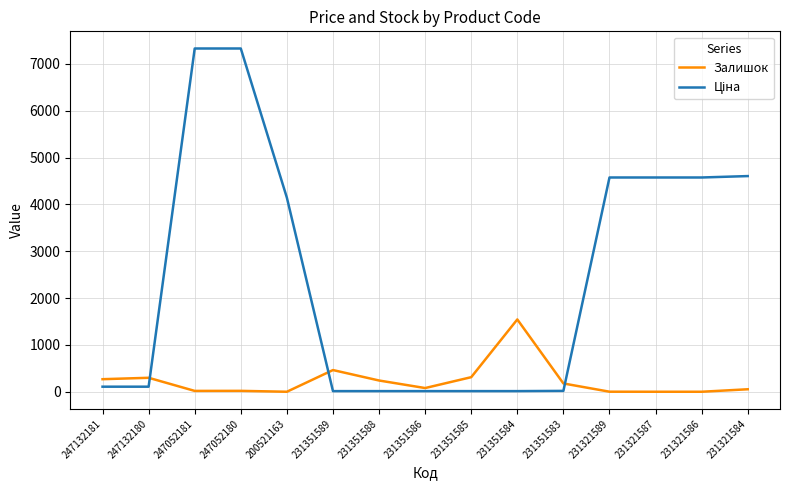

What value does the Залишок series have at 231351585?

313.0